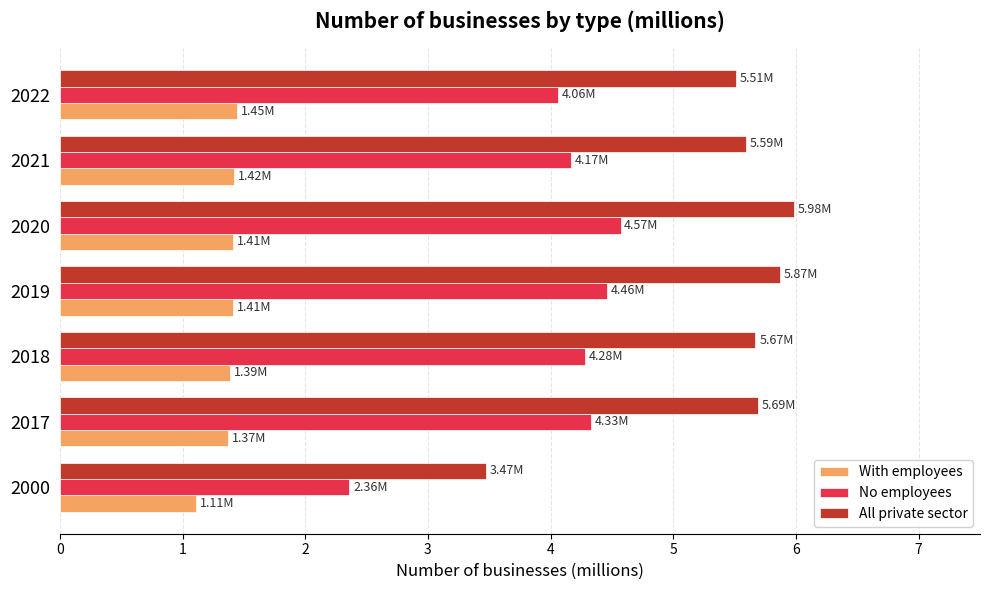

Which series has the largest total across all categories?

All private sector